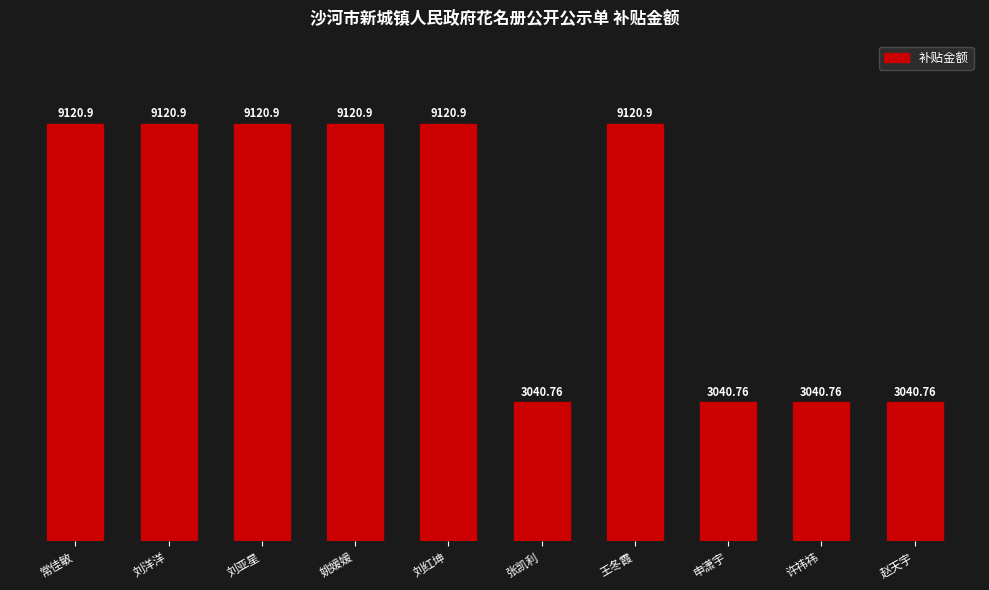

How many values exceed 9120?

6